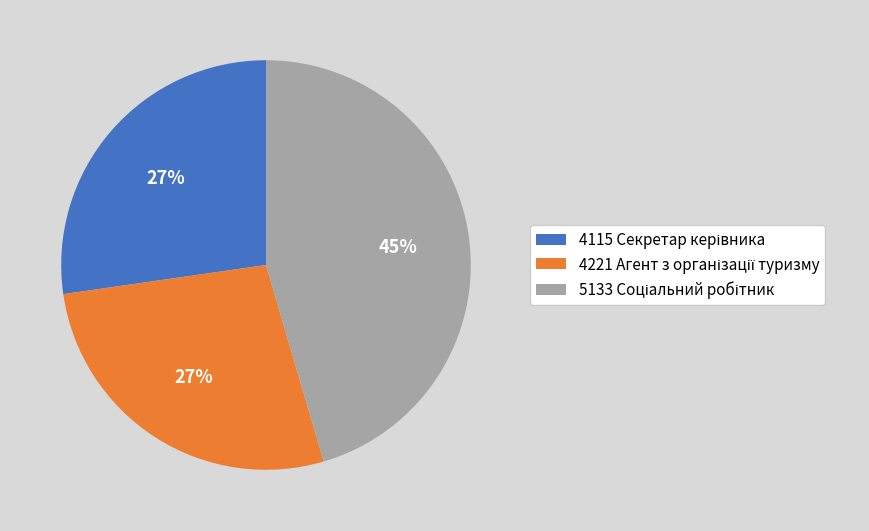

Does any single category account for the majority?

No